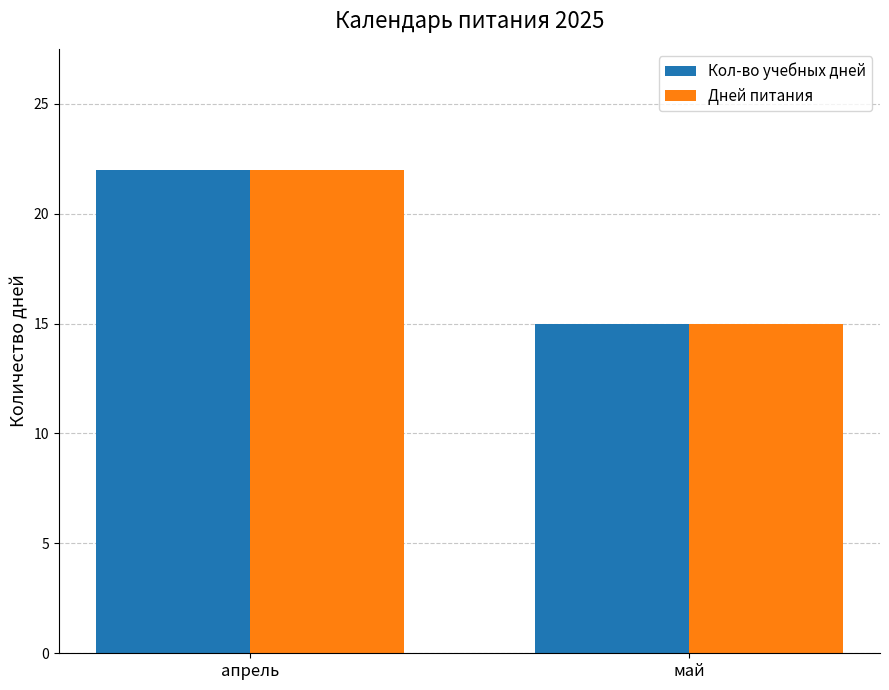

What is the sum of all Дней питания values?

37